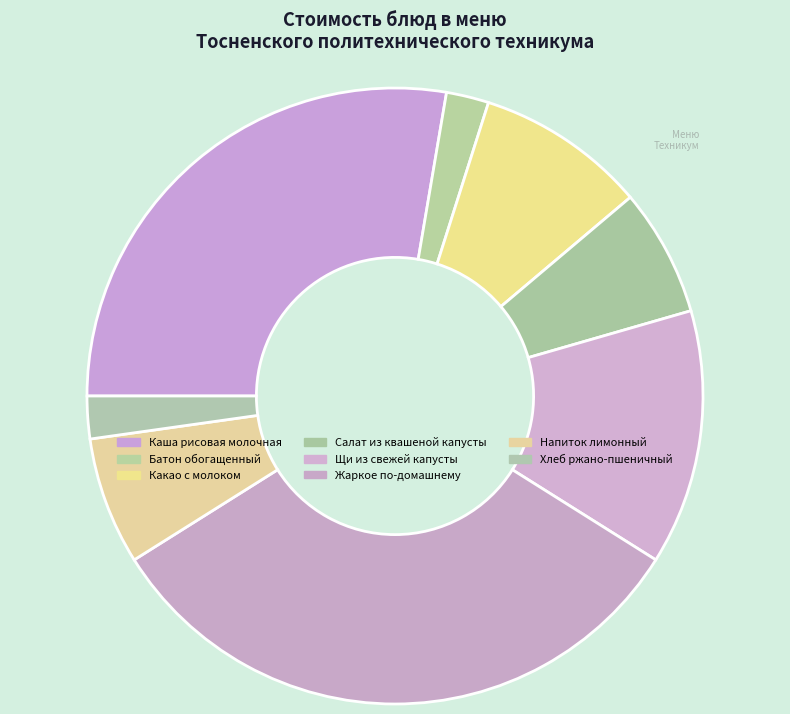

To the nearest percent, what is the difference between the Хлеб ржано-пшеничный and Салат из квашеной капусты slice percentages?

4%